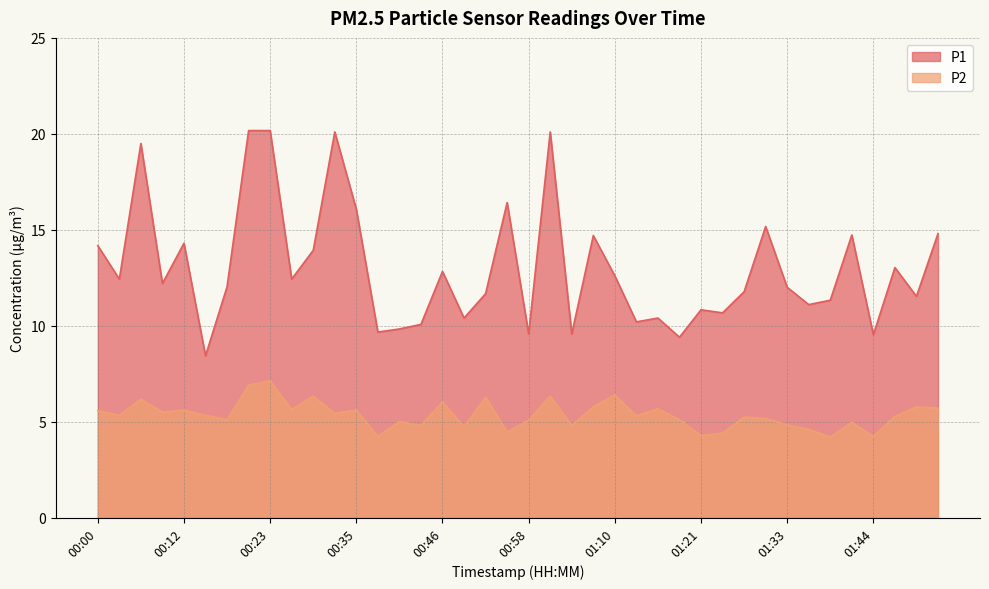

Reading right to left, extract all data points from this chart.

P1: 14.8	11.5	13.0	9.5	14.7	11.3	11.1	12.0	15.2	11.8	10.7	10.8	9.4	10.4	10.2	12.6	14.7	9.6	20.1	9.6	16.4	11.7	10.4	12.8	10.1	9.8	9.7	16.1	20.1	13.9	12.4	20.2	20.2	12.0	8.4	14.3	12.2	19.5	12.4	14.2
P2: 5.7	5.8	5.3	4.2	5.0	4.2	4.6	4.8	5.2	5.2	4.4	4.3	5.1	5.7	5.3	6.4	5.8	4.8	6.3	5.1	4.5	6.3	4.7	6.0	4.8	5.0	4.2	5.6	5.4	6.3	5.6	7.1	6.9	5.1	5.3	5.6	5.5	6.2	5.3	5.6